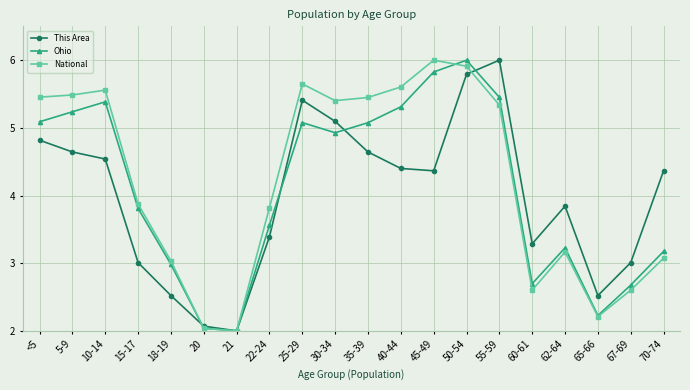

At which category is the sum across all series the highest?

50-54